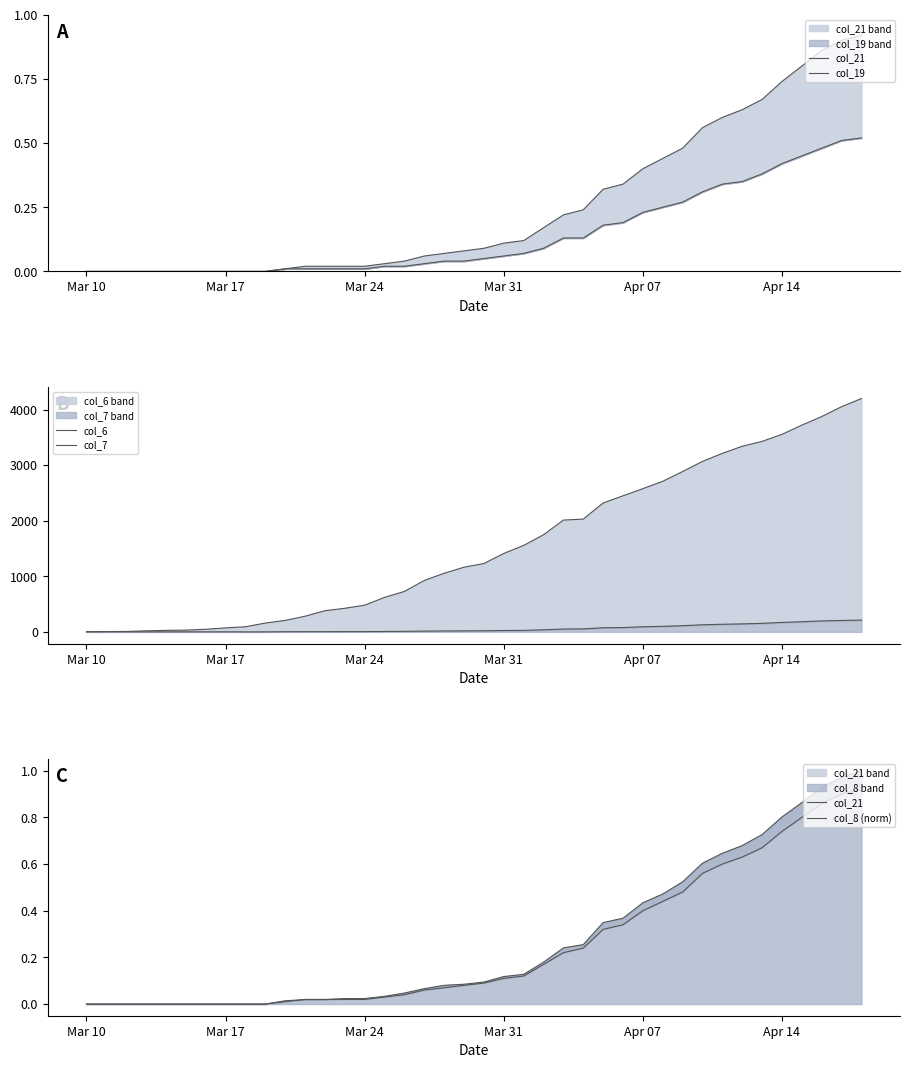

Which series has the largest total across all categories?

col_6